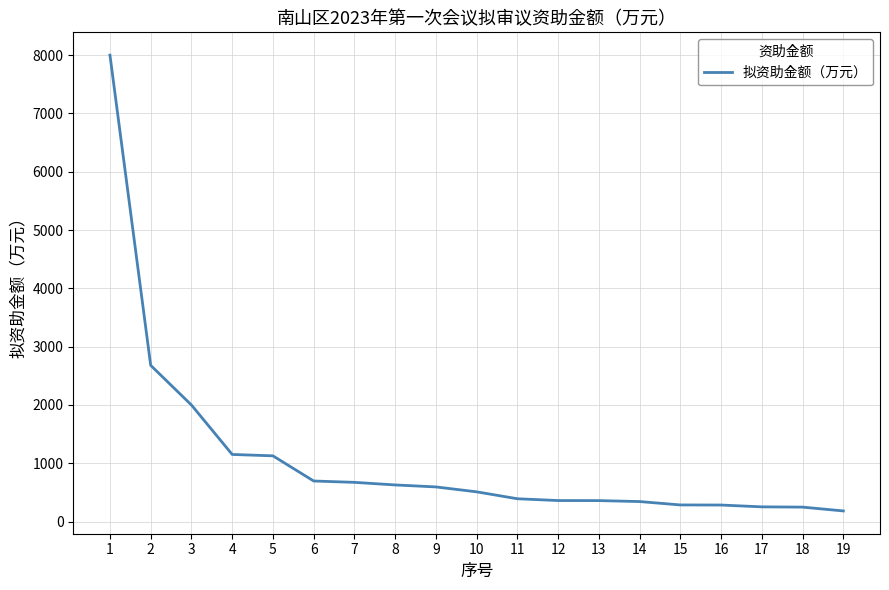

What is the sum of the values at 9 and 13?

955.4